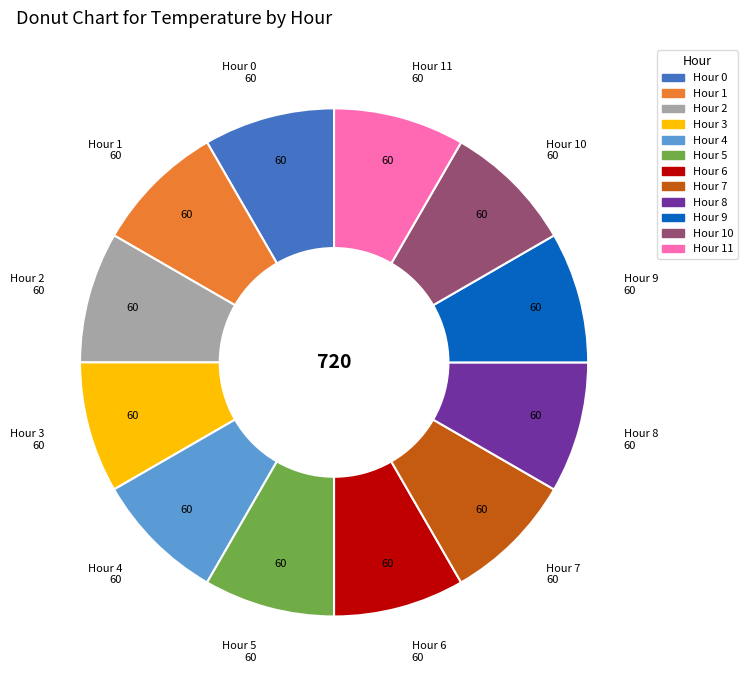

Is there a majority slice in this chart?

No